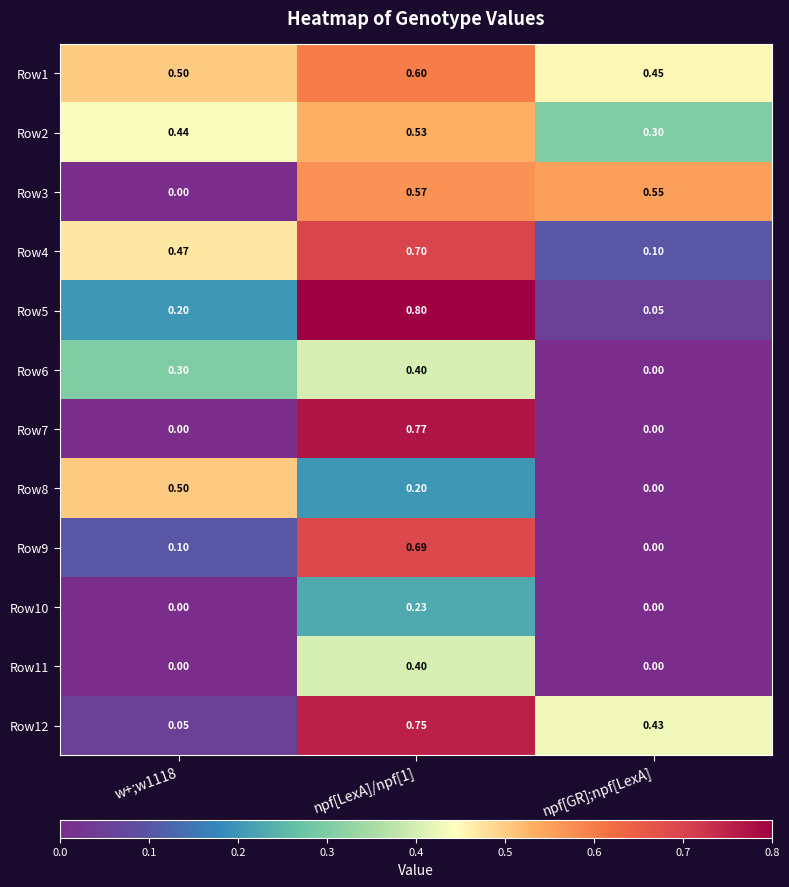

At which category is the sum across all series the highest?

npf[LexA]/npf[1]